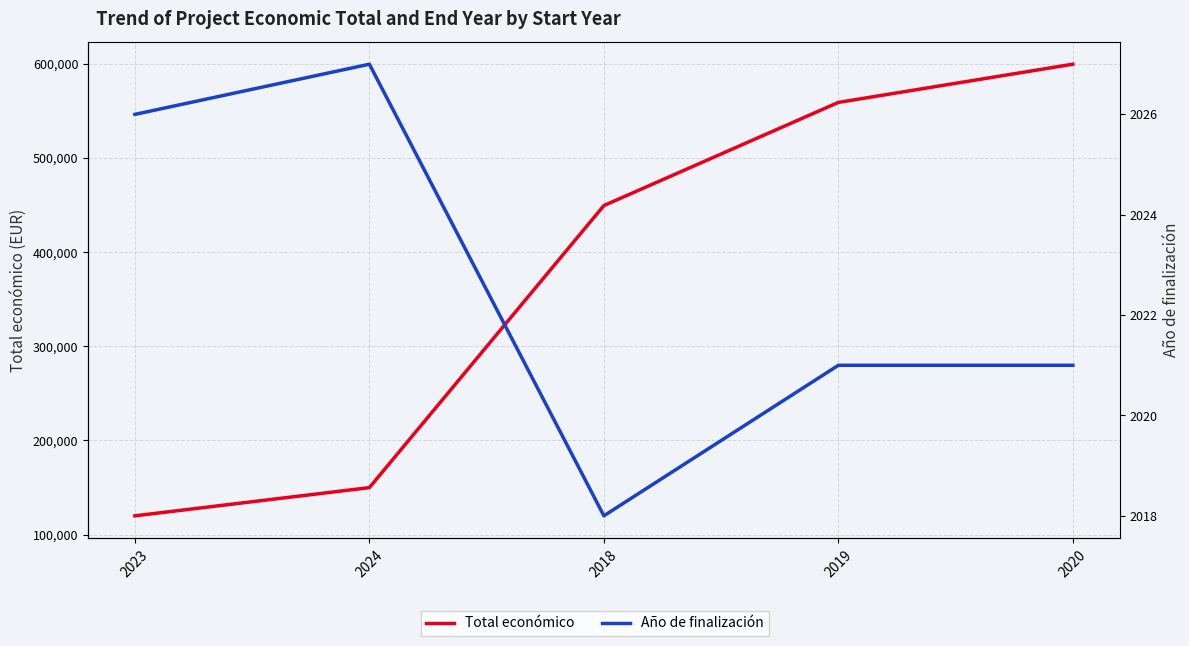

What is the difference between the Total económico values at 2020 and 2019?

40589